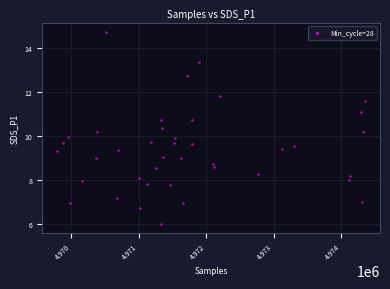

What is the range of Y values (max minus min)?

8.7